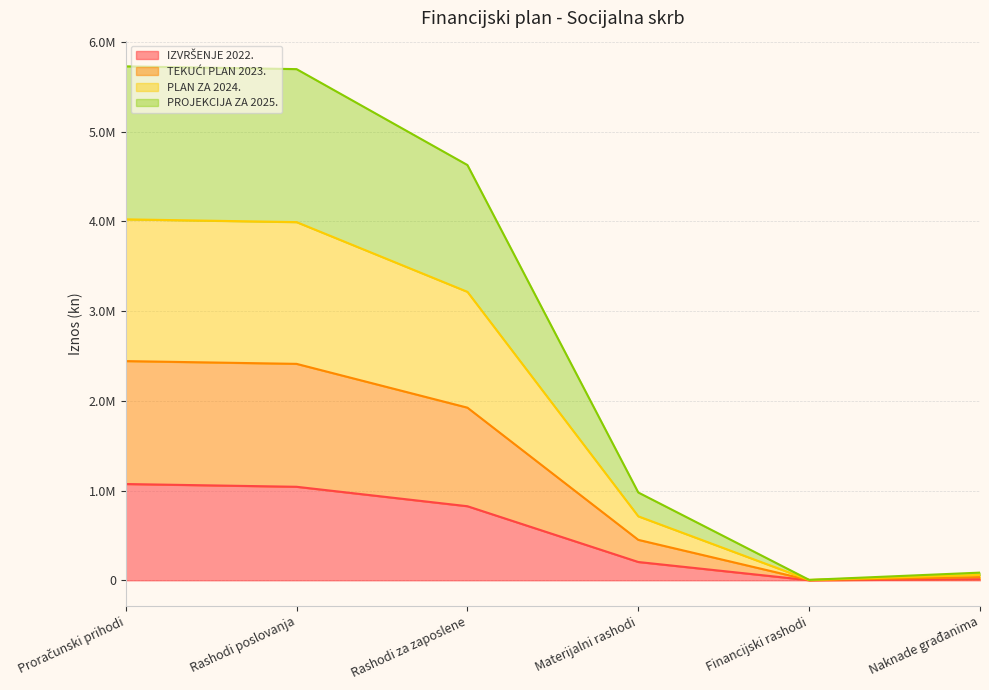

Does the chart display data point markers on the line(s)?

No